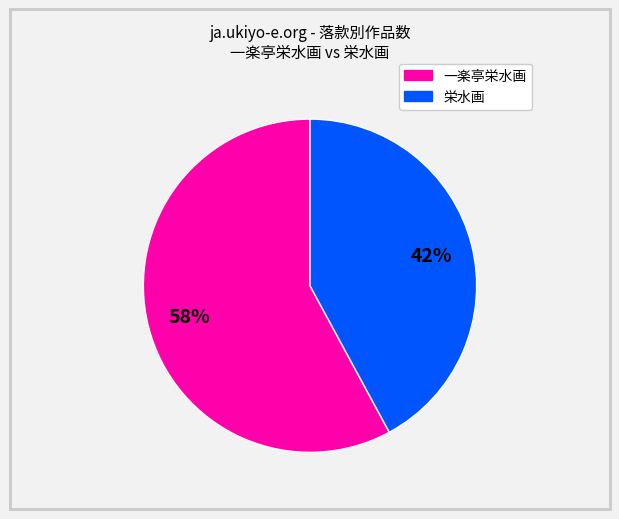

To the nearest percent, what is the average slice percentage?

50%